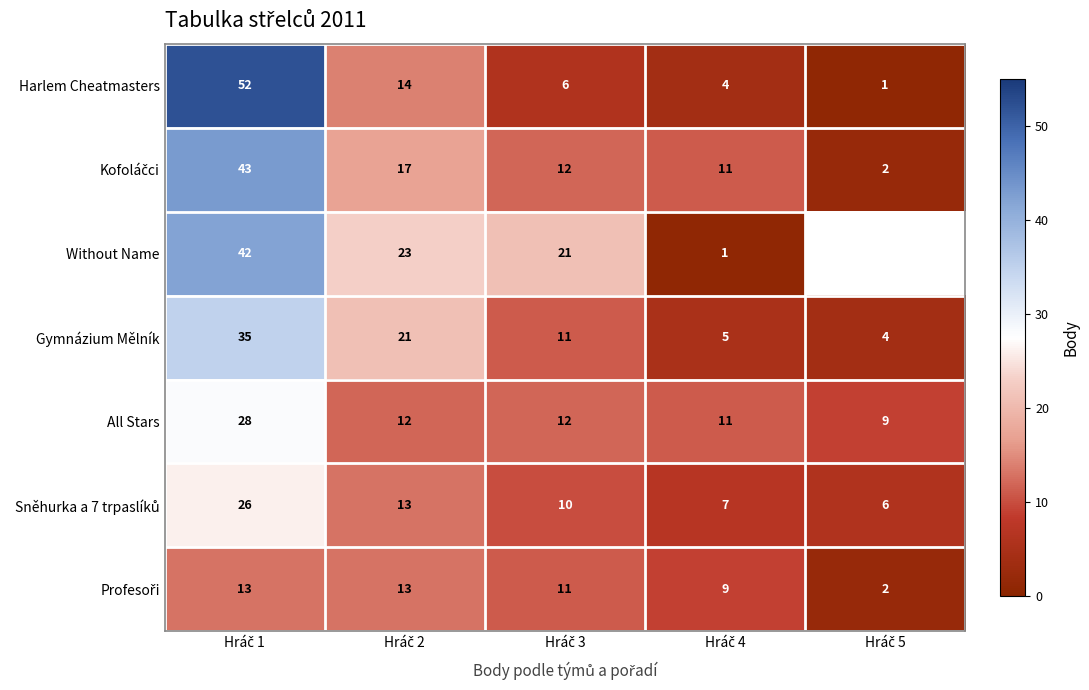

At which category is the sum across all series the highest?

Hráč 1